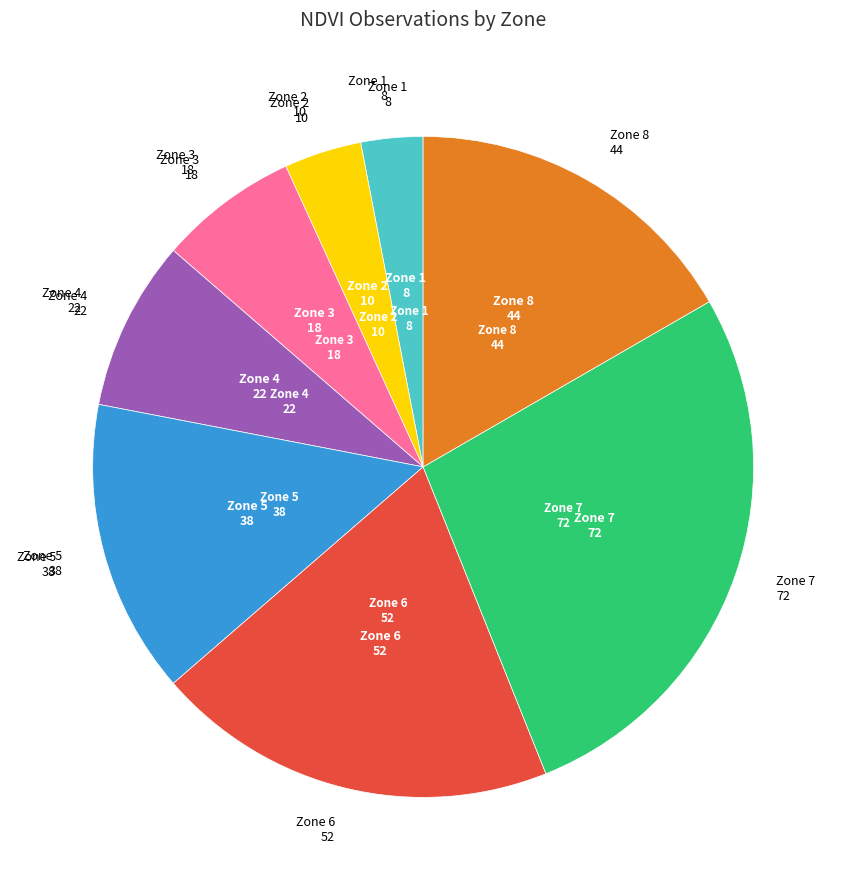

Is there any slice that represents more than half of the pie?

No